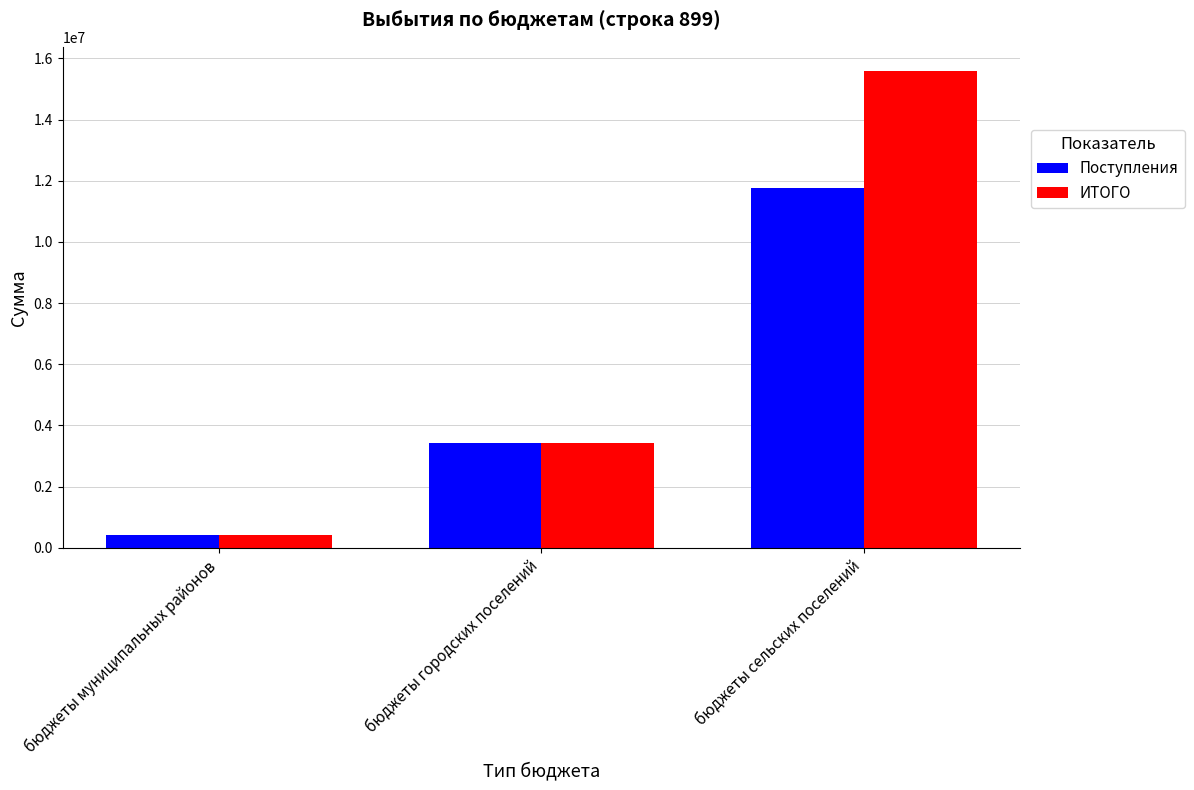

Count the ИТОГО values in the range 429744 to 15596384.

3